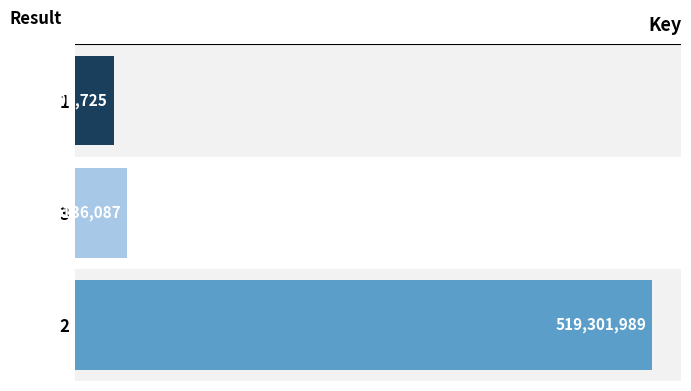

Rank the categories by value from lowest to highest.

1, 3, 2